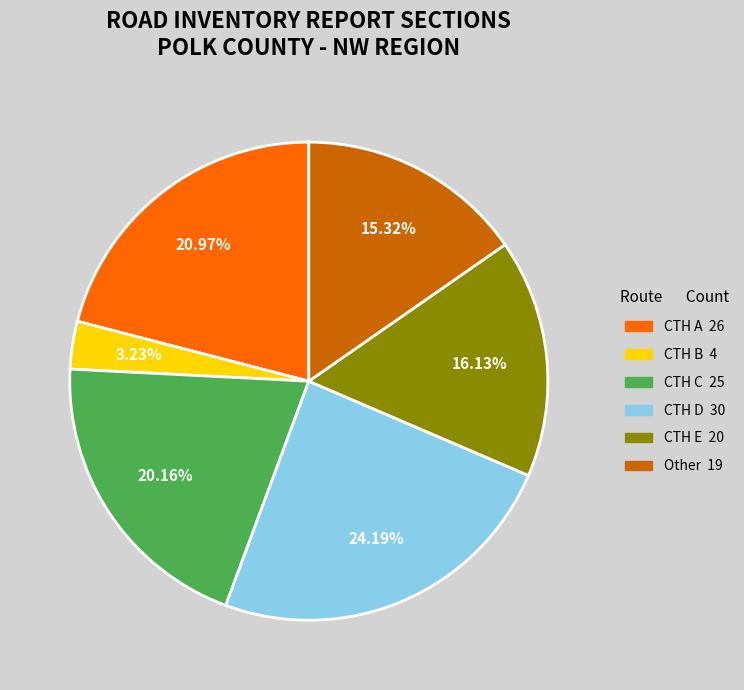

Is there a majority slice in this chart?

No